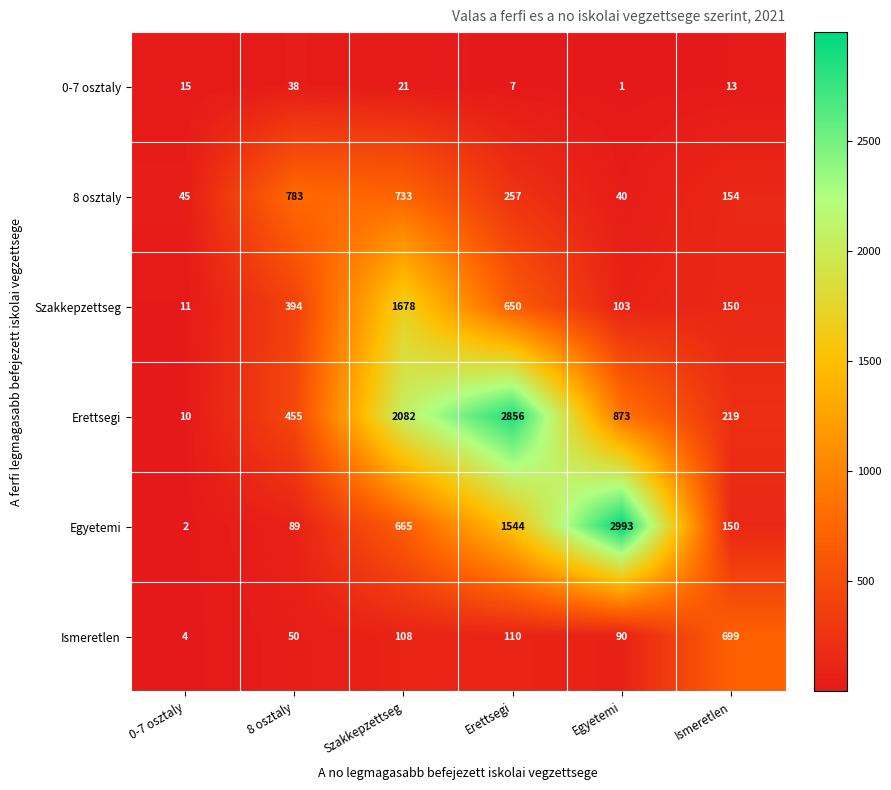

Which series has the largest range (max minus min)?

Egyetemi